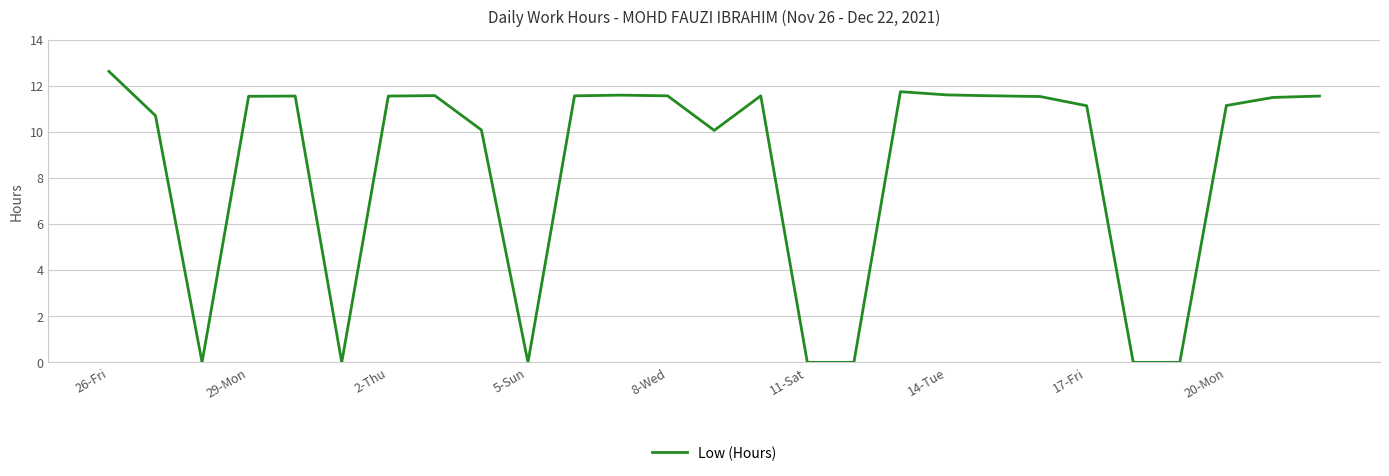

What is the maximum value shown in the chart?

12.6